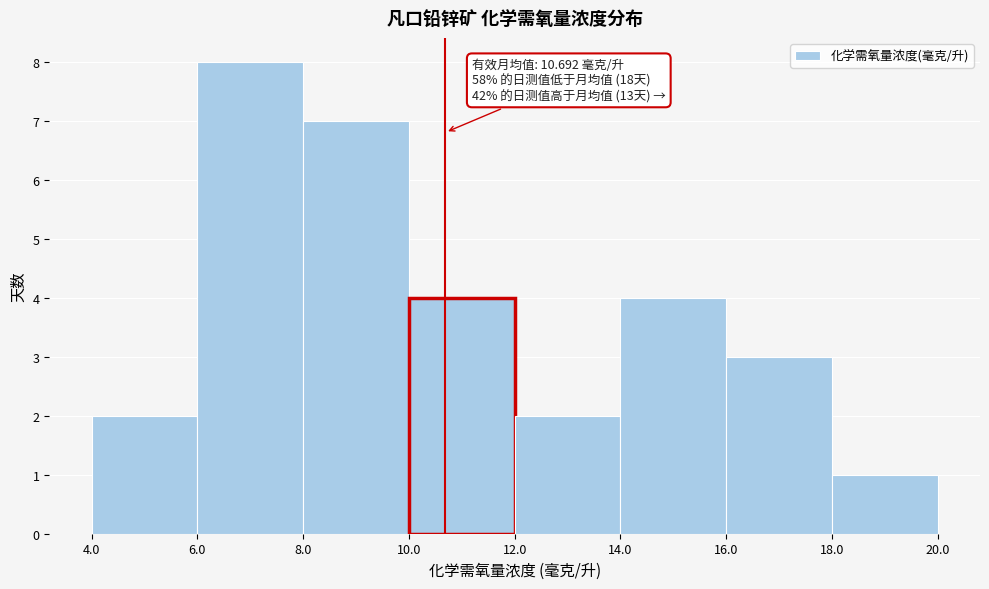

Which range on the x-axis has the tallest bar?

6.0 to 8.0